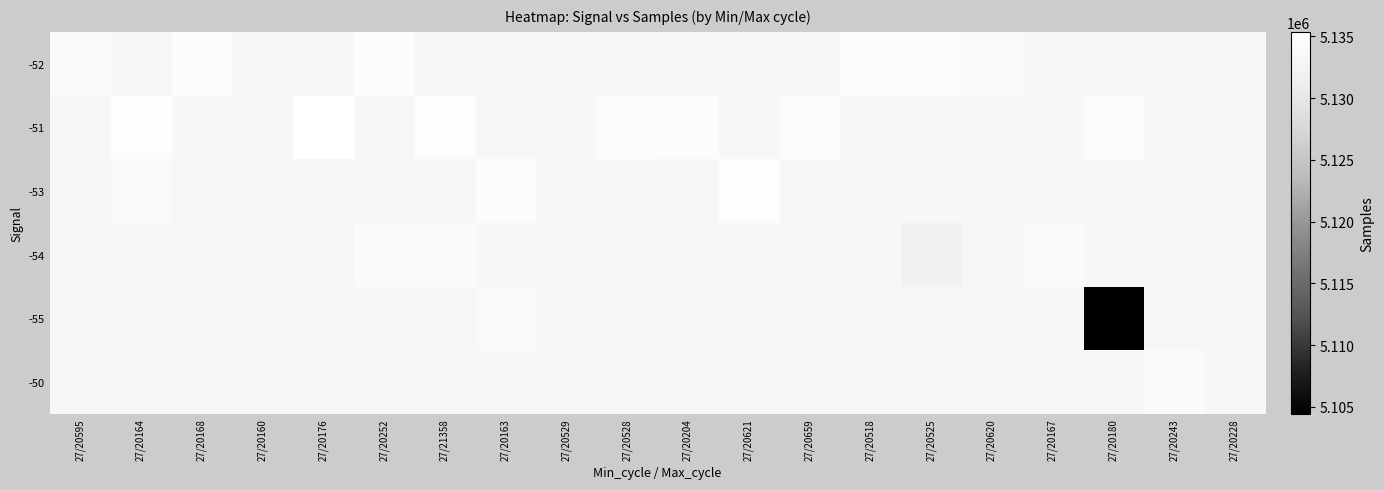

Reading left to right, extract all data points from this chart.

-52: 27/20595=5134242.0	27/20164=5133211.4	27/20168=5134692.0	27/20160=5133710.0	27/20176=5133211.4	27/20252=5134646.0	27/21358=5133211.4	27/20163=5133211.4	27/20529=5133760.0	27/20528=5133211.4	27/20204=5133211.4	27/20621=5133211.4	27/20659=5133211.4	27/20518=5134287.0	27/20525=5134388.0	27/20620=5134194.0	27/20167=5133211.4	27/20180=5133211.4	27/20243=5133167.0	27/20228=5133120.0
-51: 27/20595=5133211.4	27/20164=5134939.0	27/20168=5133664.0	27/20160=5133211.4	27/20176=5135370.0	27/20252=5133211.4	27/21358=5134870.0	27/20163=5133211.4	27/20529=5133211.4	27/20528=5134482.0	27/20204=5134661.0	27/20621=5133211.4	27/20659=5134349.0	27/20518=5133211.4	27/20525=5133211.4	27/20620=5133211.4	27/20167=5133211.4	27/20180=5134427.0	27/20243=5133211.4	27/20228=5133211.4
-53: 27/20595=5133211.4	27/20164=5133990.0	27/20168=5133211.4	27/20160=5133211.4	27/20176=5133735.0	27/20252=5133211.4	27/21358=5133211.4	27/20163=5134576.0	27/20529=5133211.4	27/20528=5133211.4	27/20204=5133211.4	27/20621=5134826.0	27/20659=5133211.4	27/20518=5133211.4	27/20525=5133211.4	27/20620=5133211.4	27/20167=5133211.4	27/20180=5133211.4	27/20243=5133211.4	27/20228=5133211.4
-54: 27/20595=5133211.4	27/20164=5133211.4	27/20168=5133211.4	27/20160=5133211.4	27/20176=5133211.4	27/20252=5134068.0	27/21358=5134255.0	27/20163=5133211.4	27/20529=5133420.0	27/20528=5133540.0	27/20204=5133463.0	27/20621=5133788.0	27/20659=5133361.0	27/20518=5133388.0	27/20525=5131968.0	27/20620=5133211.4	27/20167=5134222.0	27/20180=5133211.4	27/20243=5133211.4	27/20228=5133211.4
-55: 27/20595=5133211.4	27/20164=5133211.4	27/20168=5133211.4	27/20160=5133211.4	27/20176=5133211.4	27/20252=5133211.4	27/21358=5133211.4	27/20163=5133889.0	27/20529=5133211.4	27/20528=5133211.4	27/20204=5133211.4	27/20621=5133211.4	27/20659=5133211.4	27/20518=5133211.4	27/20525=5133211.4	27/20620=5133763.0	27/20167=5133052.0	27/20180=5104435.0	27/20243=5133211.4	27/20228=5133211.4
-50: 27/20595=5133211.4	27/20164=5133211.4	27/20168=5133211.4	27/20160=5133211.4	27/20176=5133211.4	27/20252=5133211.4	27/21358=5133211.4	27/20163=5133211.4	27/20529=5133211.4	27/20528=5133211.4	27/20204=5133211.4	27/20621=5133211.4	27/20659=5133211.4	27/20518=5133211.4	27/20525=5133211.4	27/20620=5133211.4	27/20167=5133211.4	27/20180=5133211.4	27/20243=5134116.0	27/20228=5133211.4